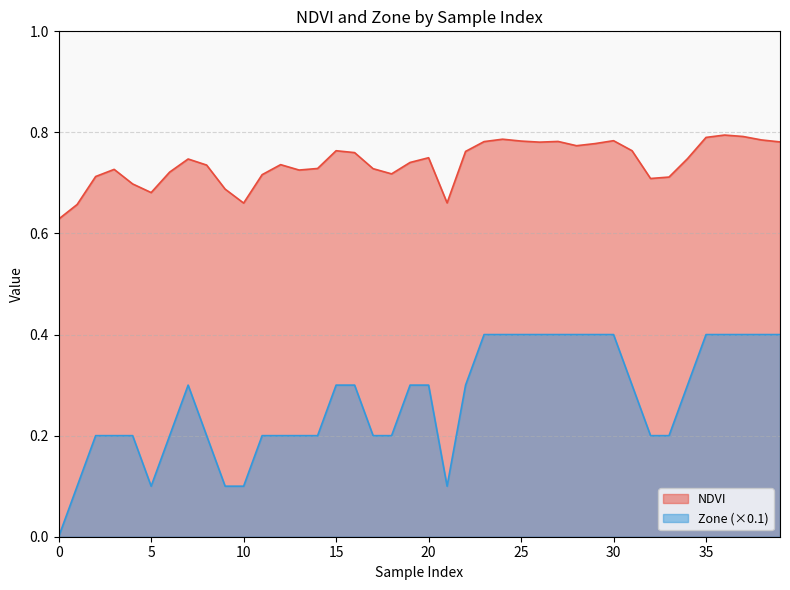

Reading right to left, transcribe all the data shown in this chart.

NDVI: 39=0.8	38=0.8	37=0.8	36=0.8	35=0.8	34=0.7	33=0.7	32=0.7	31=0.8	30=0.8	29=0.8	28=0.8	27=0.8	26=0.8	25=0.8	24=0.8	23=0.8	22=0.8	21=0.7	20=0.7	19=0.7	18=0.7	17=0.7	16=0.8	15=0.8	14=0.7	13=0.7	12=0.7	11=0.7	10=0.7	9=0.7	8=0.7	7=0.7	6=0.7	5=0.7	4=0.7	3=0.7	2=0.7	1=0.7	0=0.6
Zone: 39=0.4	38=0.4	37=0.4	36=0.4	35=0.4	34=0.3	33=0.2	32=0.2	31=0.3	30=0.4	29=0.4	28=0.4	27=0.4	26=0.4	25=0.4	24=0.4	23=0.4	22=0.3	21=0.1	20=0.3	19=0.3	18=0.2	17=0.2	16=0.3	15=0.3	14=0.2	13=0.2	12=0.2	11=0.2	10=0.1	9=0.1	8=0.2	7=0.3	6=0.2	5=0.1	4=0.2	3=0.2	2=0.2	1=0.1	0=0.0